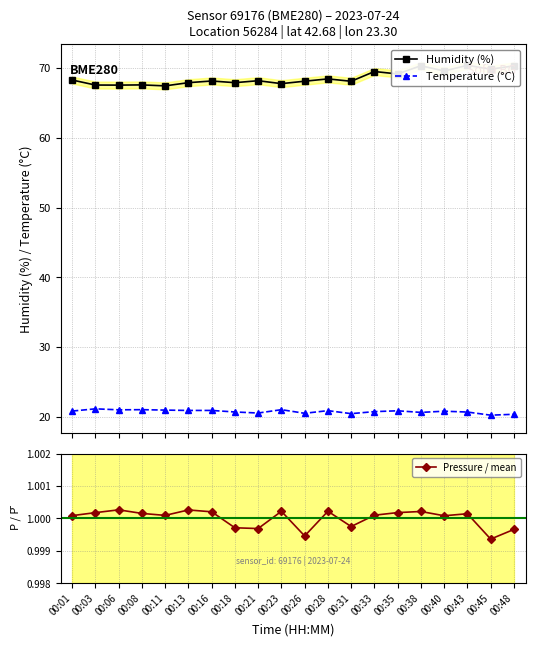

Reading right to left, transcribe all the data shown in this chart.

Humidity (%): 00:48=70.3	00:45=69.8	00:43=70.4	00:40=69.6	00:38=70.3	00:35=69.2	00:33=69.5	00:31=68.1	00:28=68.5	00:26=68.1	00:23=67.8	00:21=68.2	00:18=67.9	00:16=68.2	00:13=67.9	00:11=67.5	00:08=67.6	00:06=67.6	00:03=67.6	00:01=68.3
Temperature (°C): 00:48=20.4	00:45=20.2	00:43=20.7	00:40=20.8	00:38=20.6	00:35=20.9	00:33=20.7	00:31=20.4	00:28=20.9	00:26=20.5	00:23=21.0	00:21=20.5	00:18=20.7	00:16=20.9	00:13=20.9	00:11=21.0	00:08=21.0	00:06=21.0	00:03=21.1	00:01=20.8
Pressure / mean: 00:48=1.0	00:45=1.0	00:43=1.0	00:40=1.0	00:38=1.0	00:35=1.0	00:33=1.0	00:31=1.0	00:28=1.0	00:26=1.0	00:23=1.0	00:21=1.0	00:18=1.0	00:16=1.0	00:13=1.0	00:11=1.0	00:08=1.0	00:06=1.0	00:03=1.0	00:01=1.0